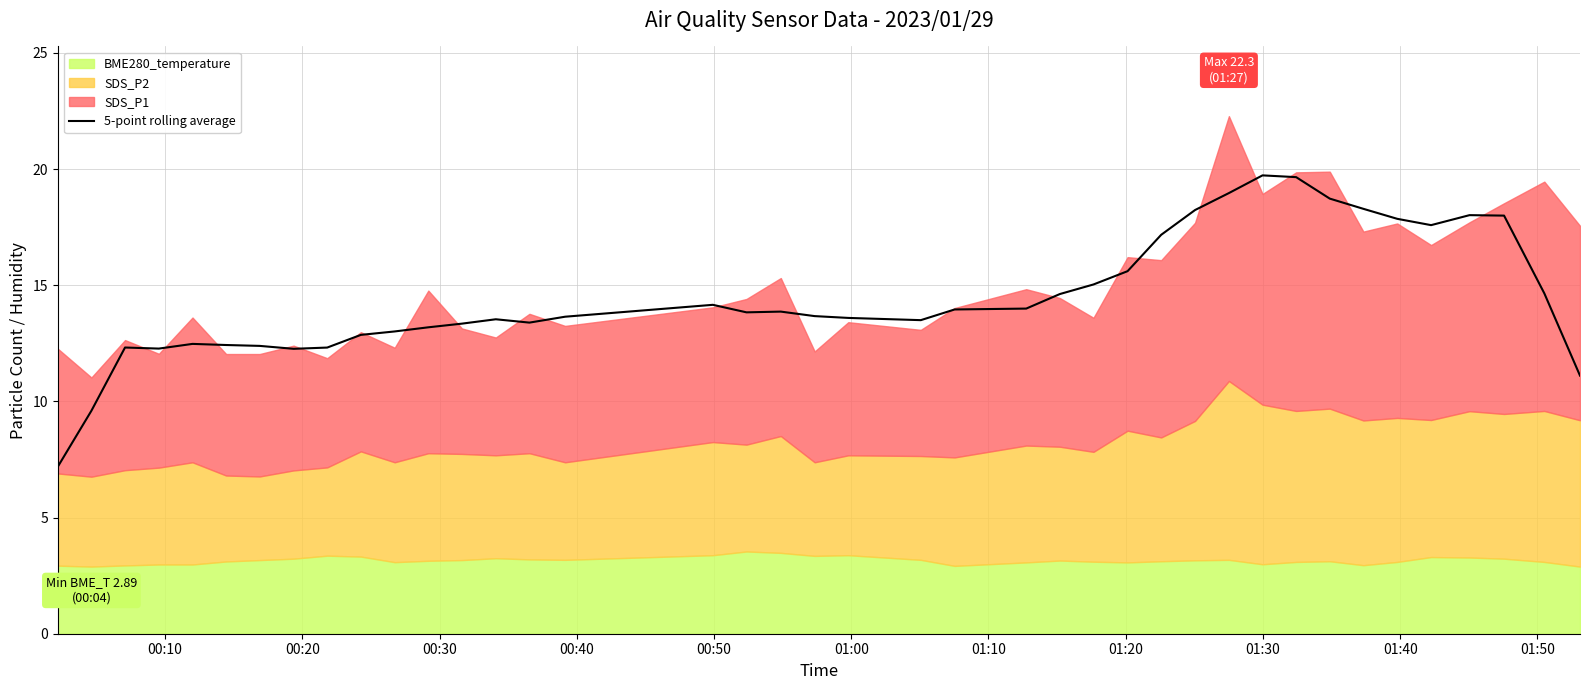

What is the maximum value for 5-point rolling average?

19.7